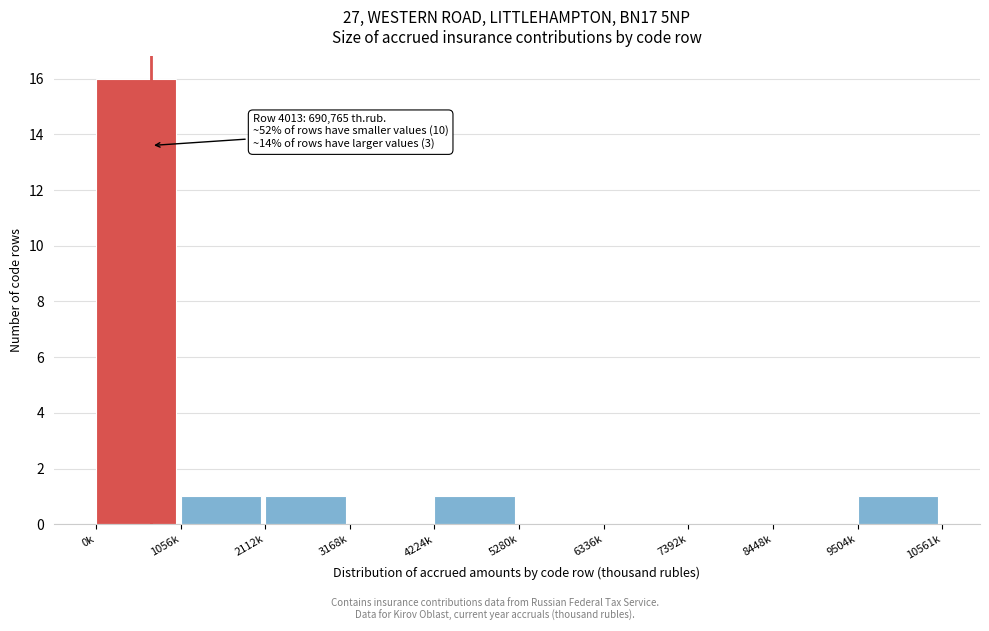

Reading left to right, what are all the values shown in this chart?

0k=16	1056k=1	2112k=1	3168k=0	4224k=1	5280k=0	6336k=0	7392k=0	8448k=0	9504k=1